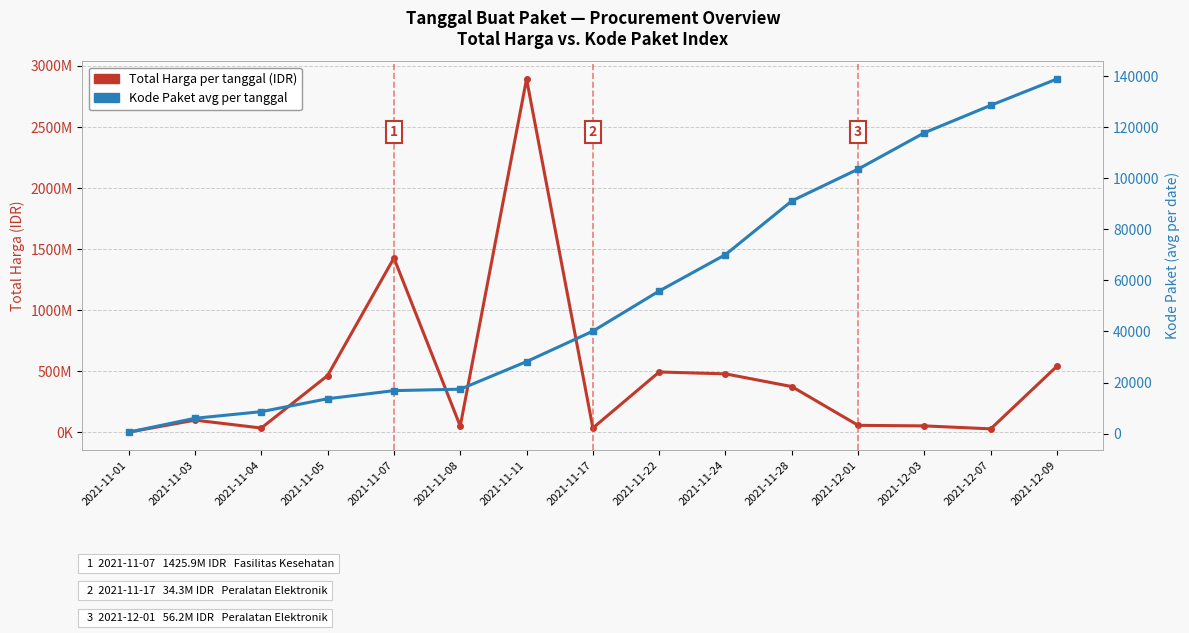

True or false: Total Harga (IDR) and HPI (Kode Paket avg) cross at least once.

False